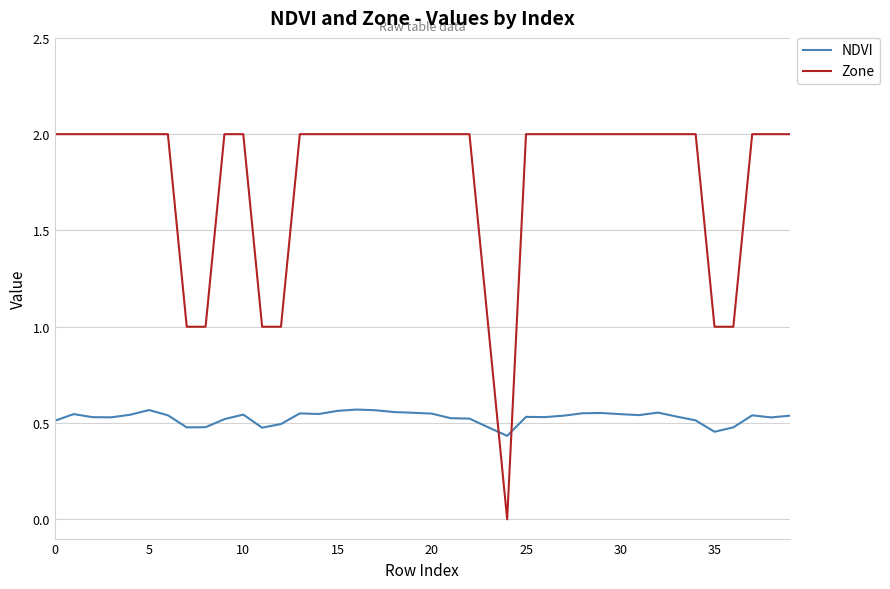

List the series in order of their overall mean, highest first.

Zone, NDVI